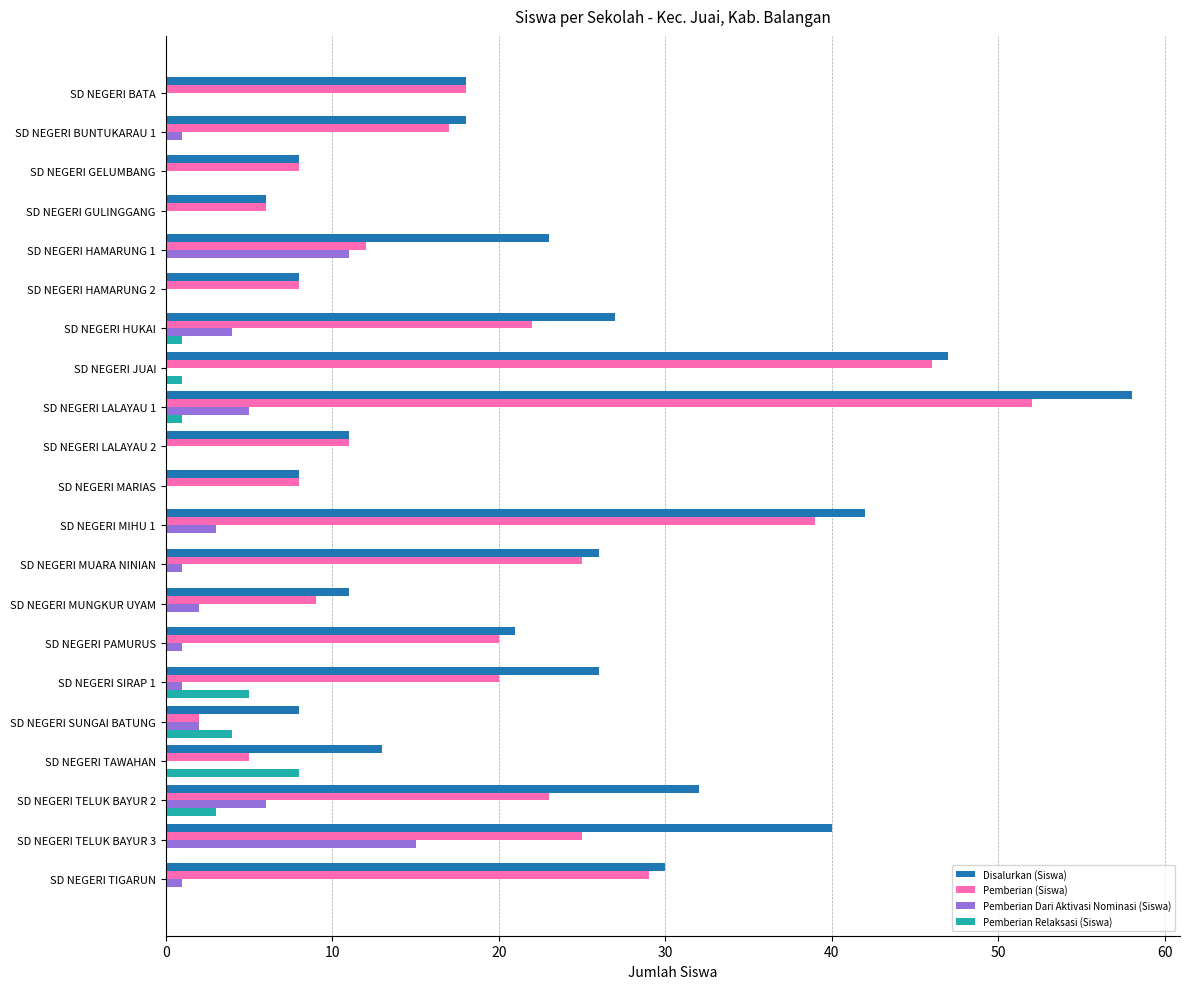

Which series has the largest total across all categories?

Disalurkan (Siswa)